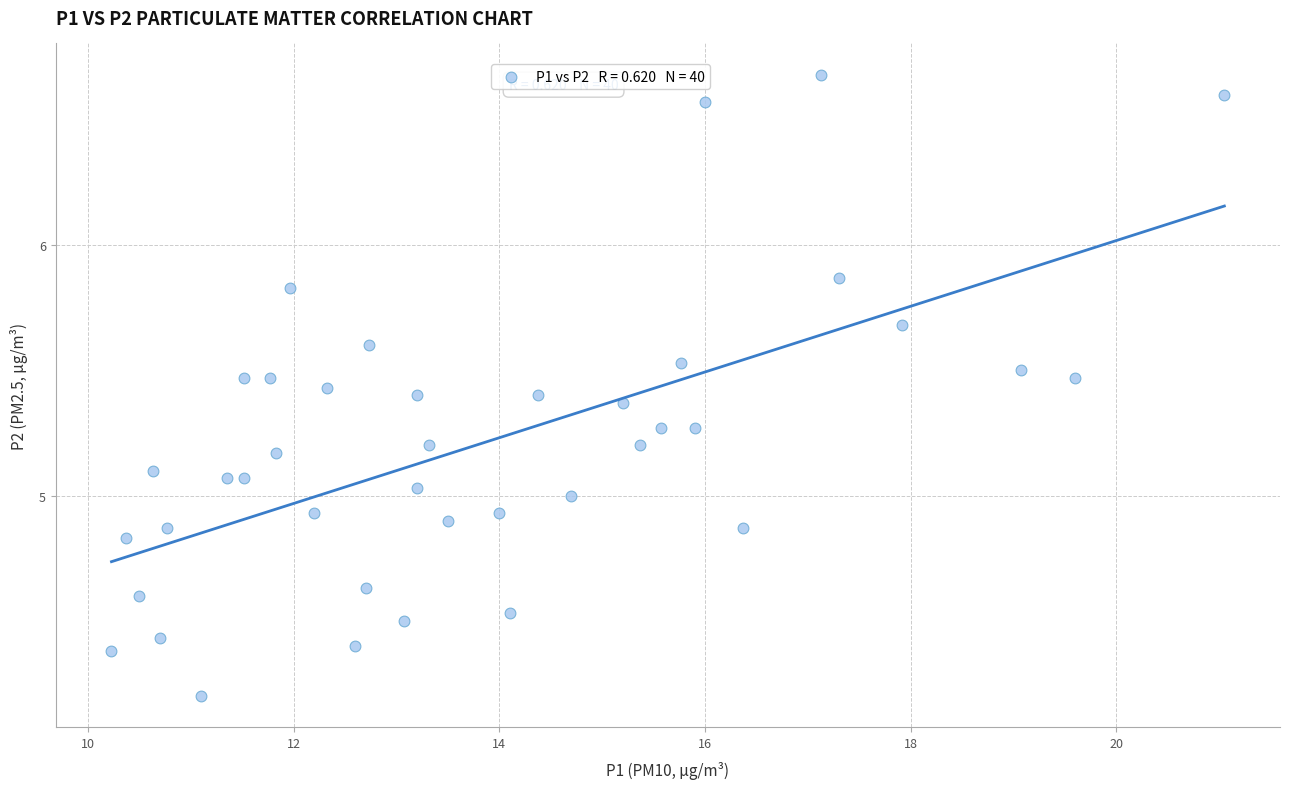

What is the range of X values (max minus min)?

10.8